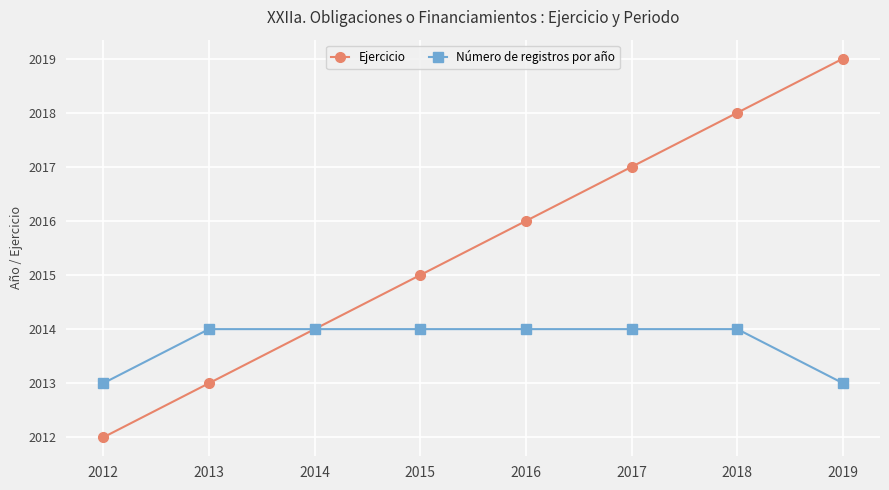

Reading left to right, list all the values displayed in this chart.

Ejercicio: 2012=2012	2013=2013	2014=2014	2015=2015	2016=2016	2017=2017	2018=2018	2019=2019
Número de registros por año: 2012=2013	2013=2014	2014=2014	2015=2014	2016=2014	2017=2014	2018=2014	2019=2013